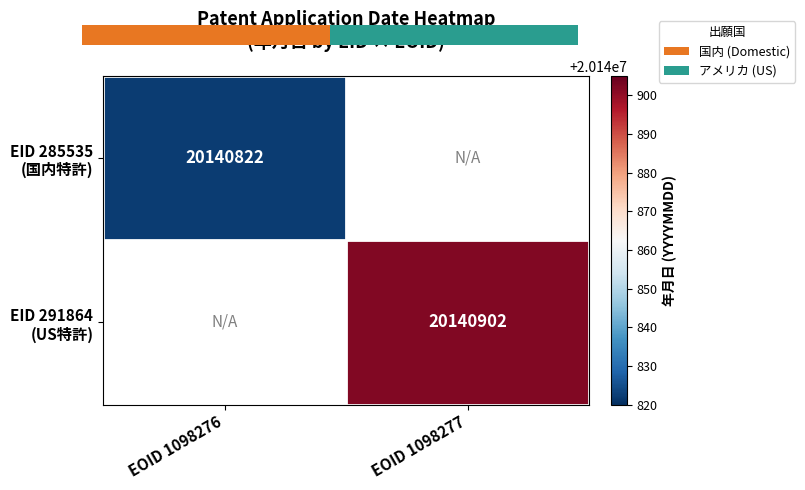

What is the maximum value shown in the chart?

20140902.0